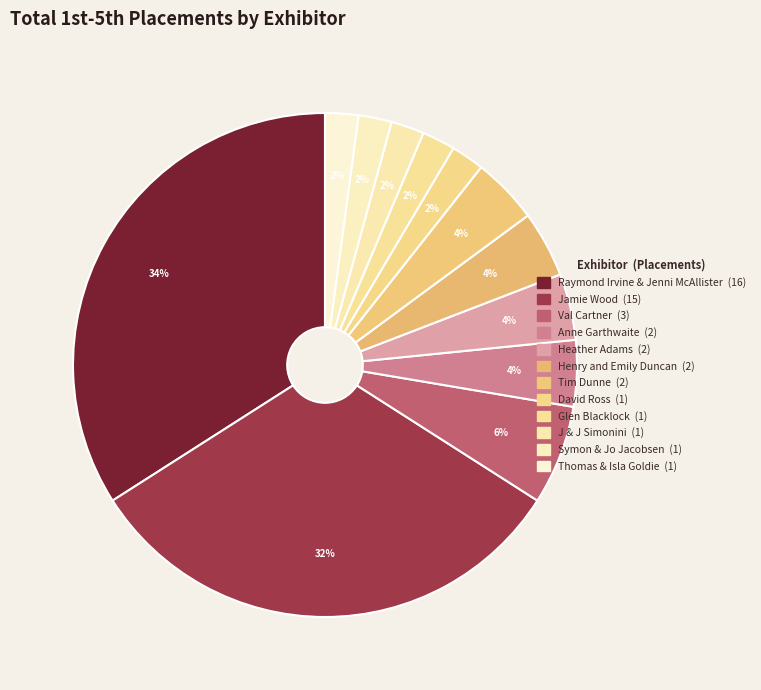

What is the smallest slice in the pie chart?

David Ross